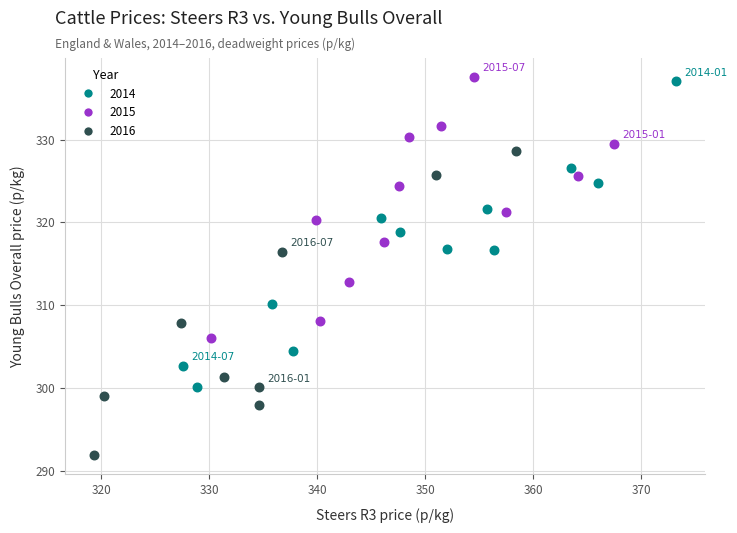

Which series contains the lowest Y value?

2016